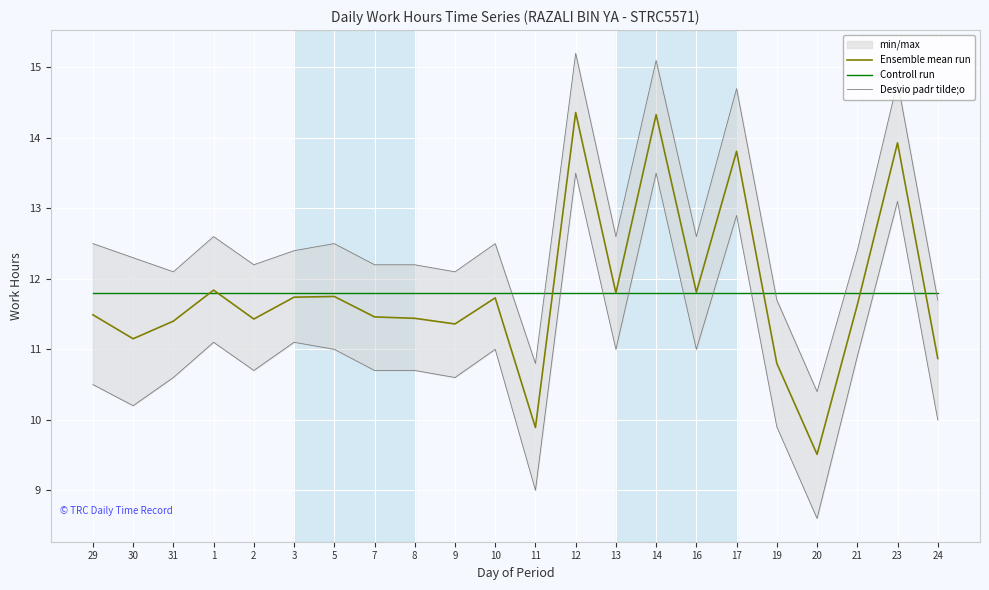

How many lines are shown in the chart?

3